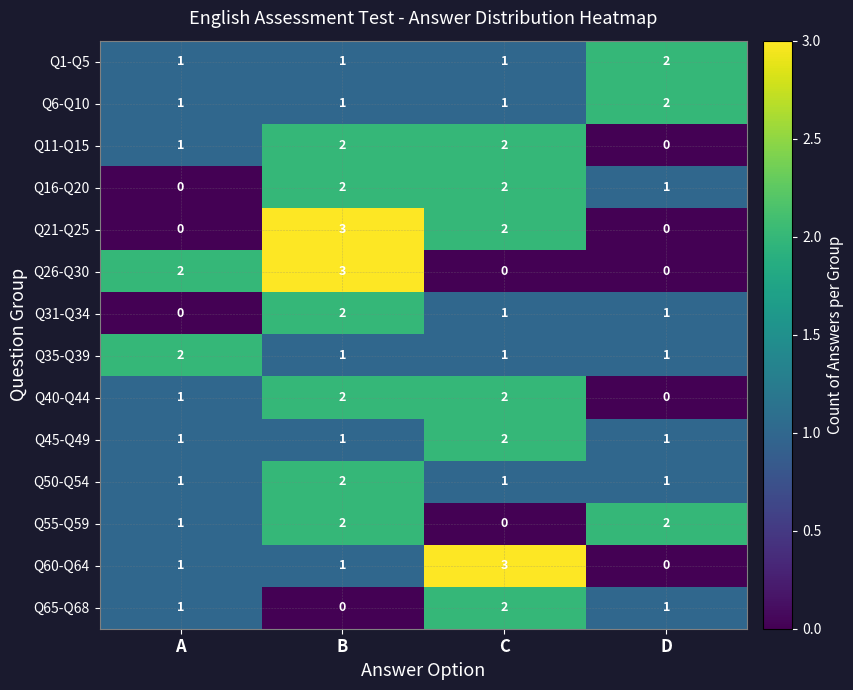

What is the sum of all Q50-Q54 values?

5